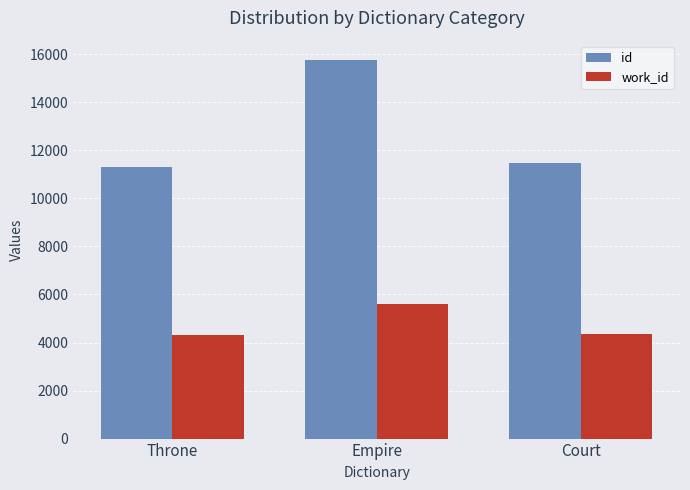

At which label is work_id closest to 4955?

Court